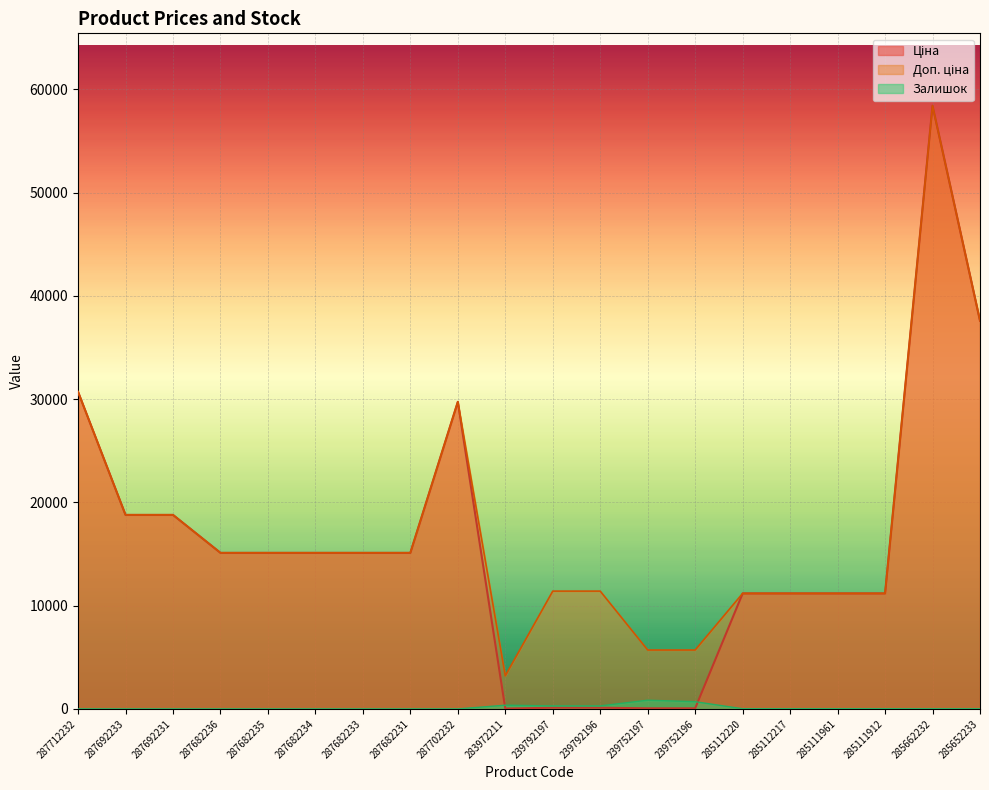

Reading left to right, what are all the values shown in this chart?

Ціна: 287712232=30717.1	287692233=18796.8	287692231=18796.8	287682236=15120.0	287682235=15120.0	287682234=15120.0	287682233=15120.0	287682231=15120.0	287702232=29747.2	283972211=32.0	239792197=114.1	239792196=114.1	239752197=57.0	239752196=57.0	285112220=11188.2	285112217=11188.2	285111961=11188.2	285111912=11188.2	285662232=58426.5	285652233=37593.6
Доп. ціна: 287712232=30717.1	287692233=18796.8	287692231=18796.8	287682236=15120.0	287682235=15120.0	287682234=15120.0	287682233=15120.0	287682231=15120.0	287702232=29747.2	283972211=3205.0	239792197=11410.0	239792196=11410.0	239752197=5705.0	239752196=5705.0	285112220=11188.2	285112217=11188.2	285111961=11188.2	285111912=11188.2	285662232=58426.5	285652233=37593.6
Залишок: 287712232=0.0	287692233=0.0	287692231=0.0	287682236=0.0	287682235=0.0	287682234=0.0	287682233=0.0	287682231=0.0	287702232=0.0	283972211=360.0	239792197=289.0	239792196=290.0	239752197=845.0	239752196=698.0	285112220=17.0	285112217=17.0	285111961=17.0	285111912=15.0	285662232=12.0	285652233=12.0